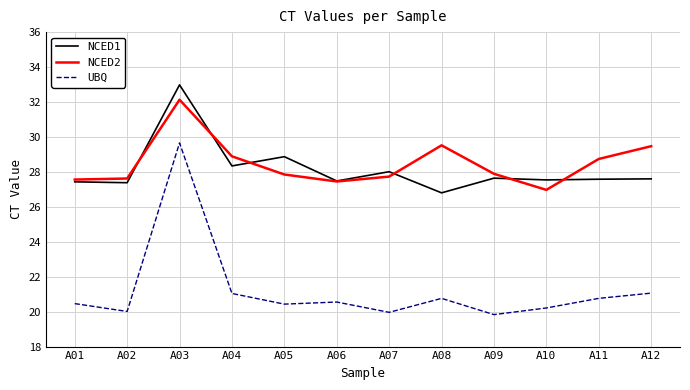

True or false: NCED1 and NCED2 intersect in this chart.

True